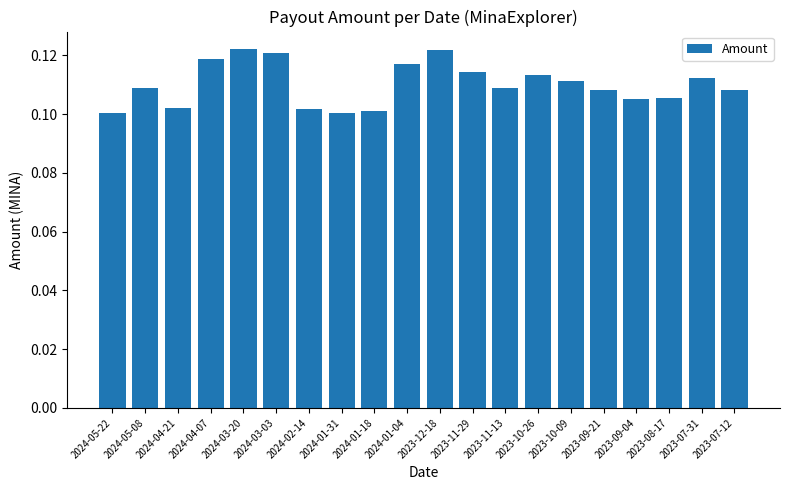

What position from the right is 2024-01-31?

13